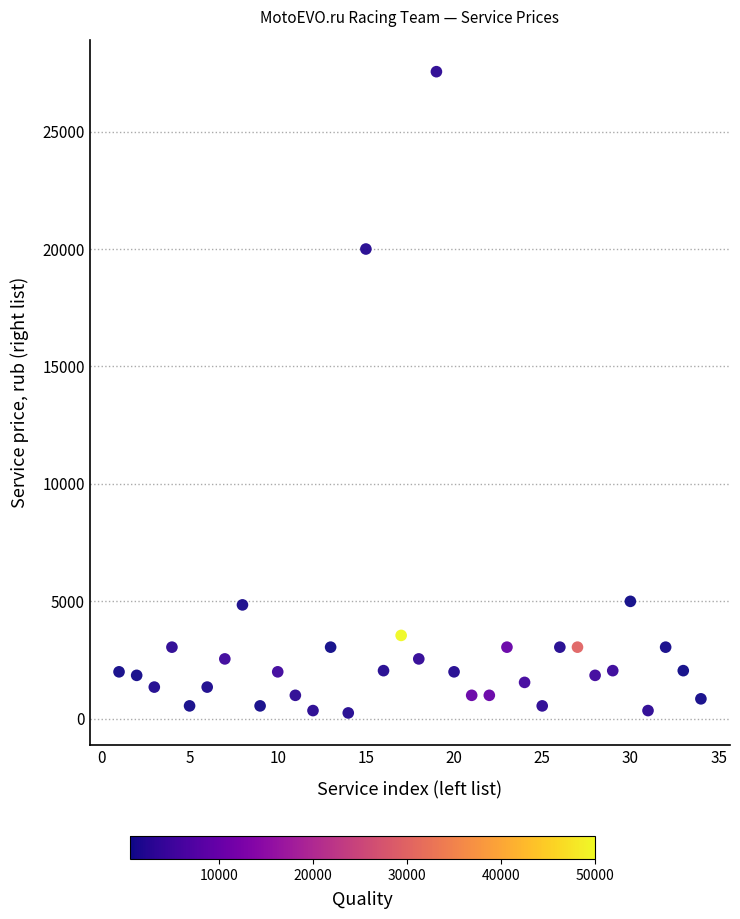

What Y value in the scatter plot is closest to 13900?

20000